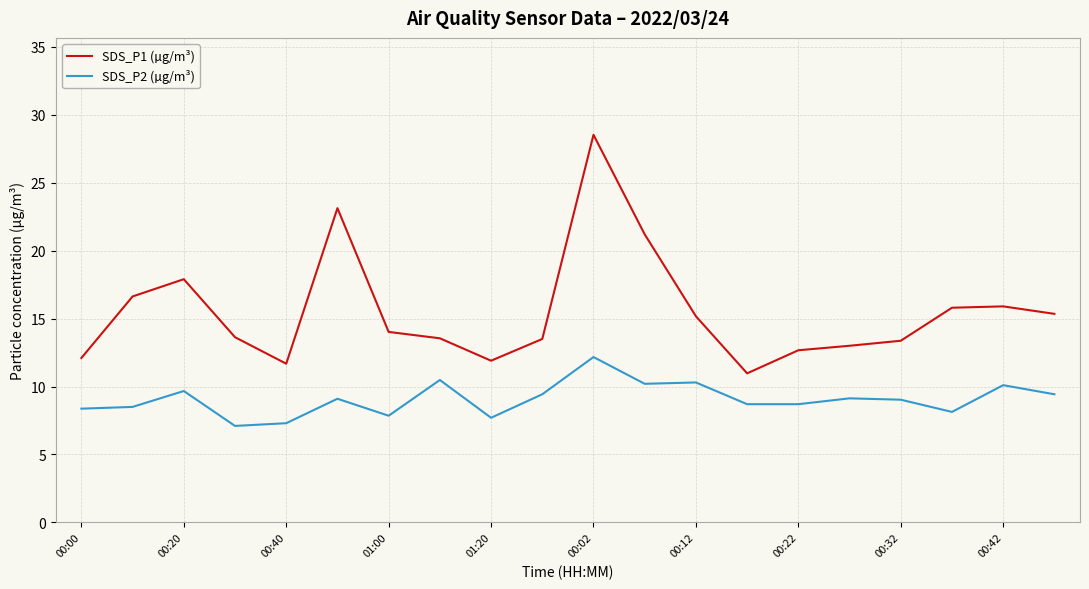

Which series has the largest range (max minus min)?

SDS_P1 (µg/m³)